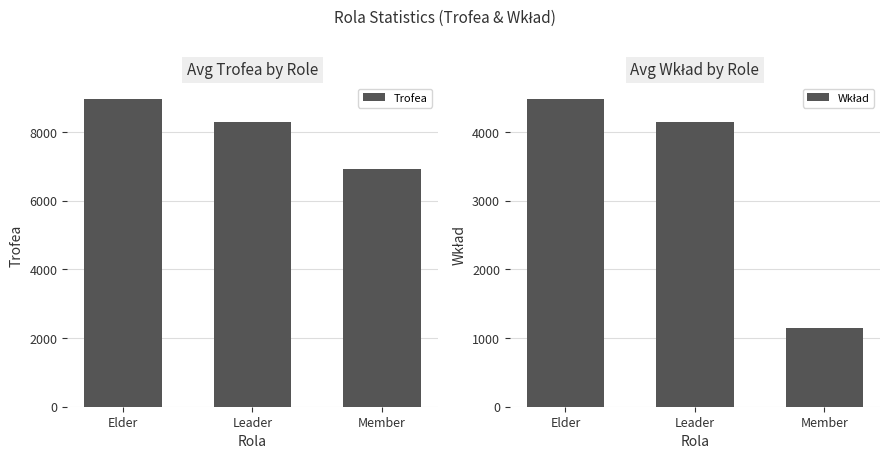

Rank the categories by Trofea value from lowest to highest.

Member, Leader, Elder